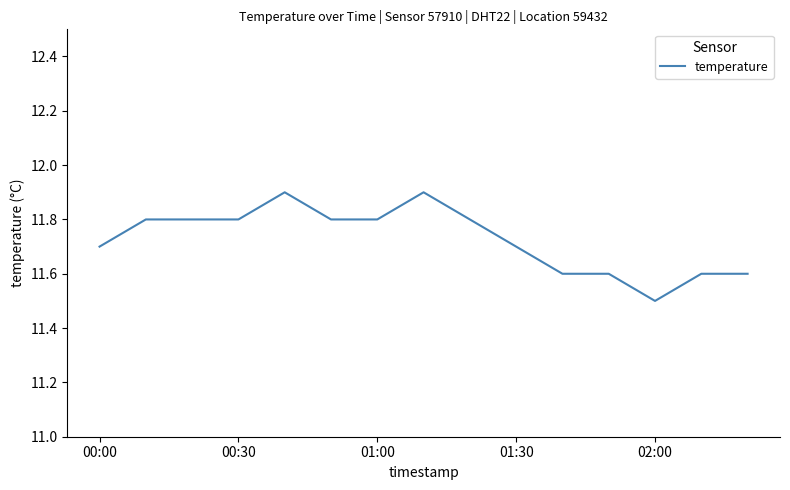

What is the minimum value shown in the chart?

11.5